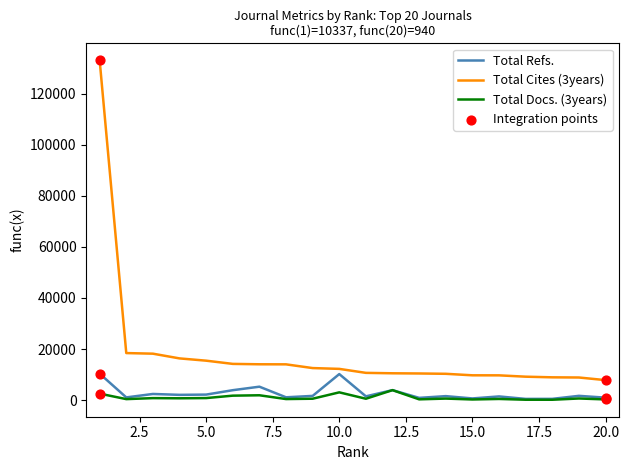

Which series has the largest total across all categories?

Total Cites (3years)